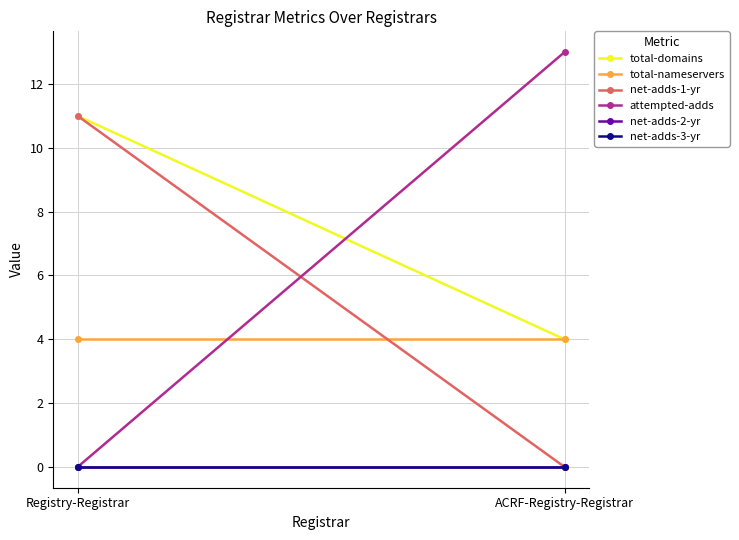

Reading right to left, extract all data points from this chart.

total-domains: 4	11
total-nameservers: 4	4
net-adds-1-yr: 0	11
attempted-adds: 13	0
net-adds-2-yr: 0	0
net-adds-3-yr: 0	0